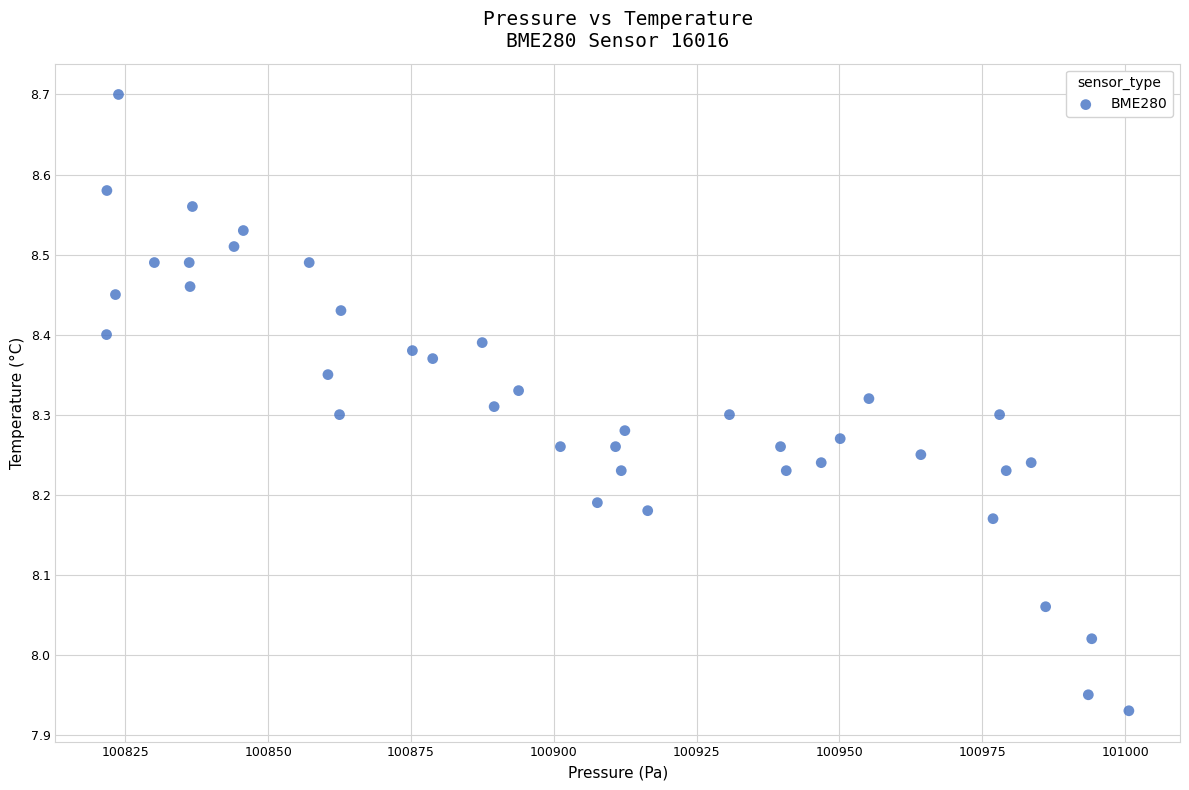

What is the range of Y values (max minus min)?

0.8